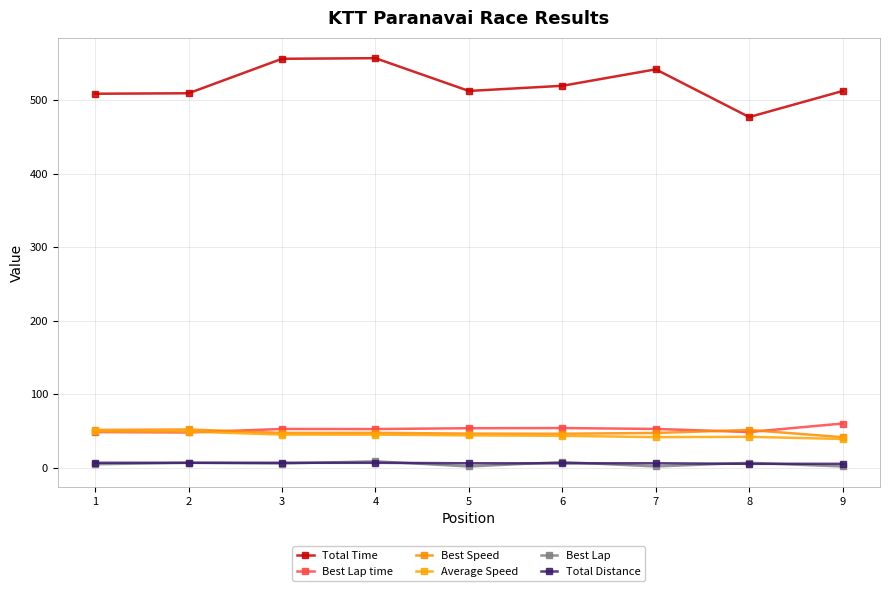

How many distinct data groups are displayed?

6